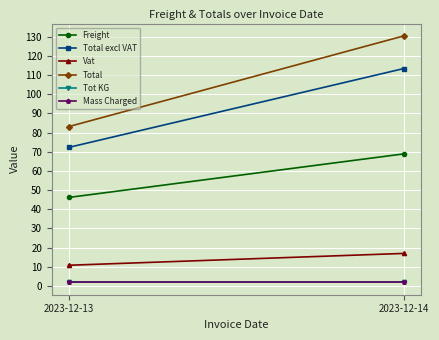

Reading left to right, what are all the values shown in this chart?

Freight: 2023-12-13=46.1	2023-12-14=68.9
Total excl VAT: 2023-12-13=72.2	2023-12-14=113.3
Vat: 2023-12-13=10.8	2023-12-14=17.0
Total: 2023-12-13=83.0	2023-12-14=130.3
Tot KG: 2023-12-13=1.9	2023-12-14=1.9
Mass Charged: 2023-12-13=1.9	2023-12-14=1.9